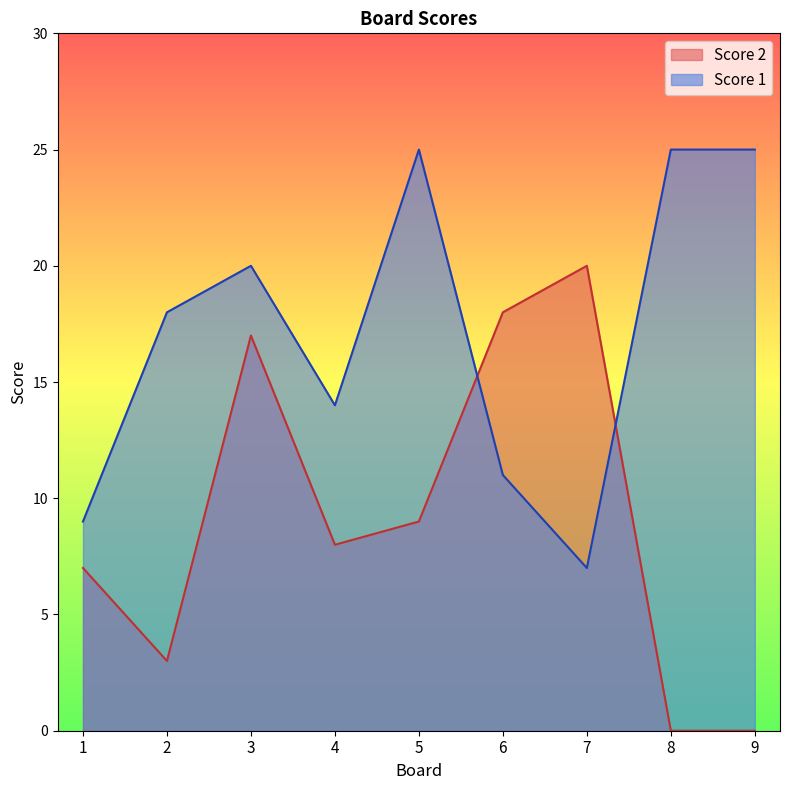

Reading right to left, extract all data points from this chart.

Score 1: 9=25	8=25	7=7	6=11	5=25	4=14	3=20	2=18	1=9
Score 2: 9=0	8=0	7=20	6=18	5=9	4=8	3=17	2=3	1=7